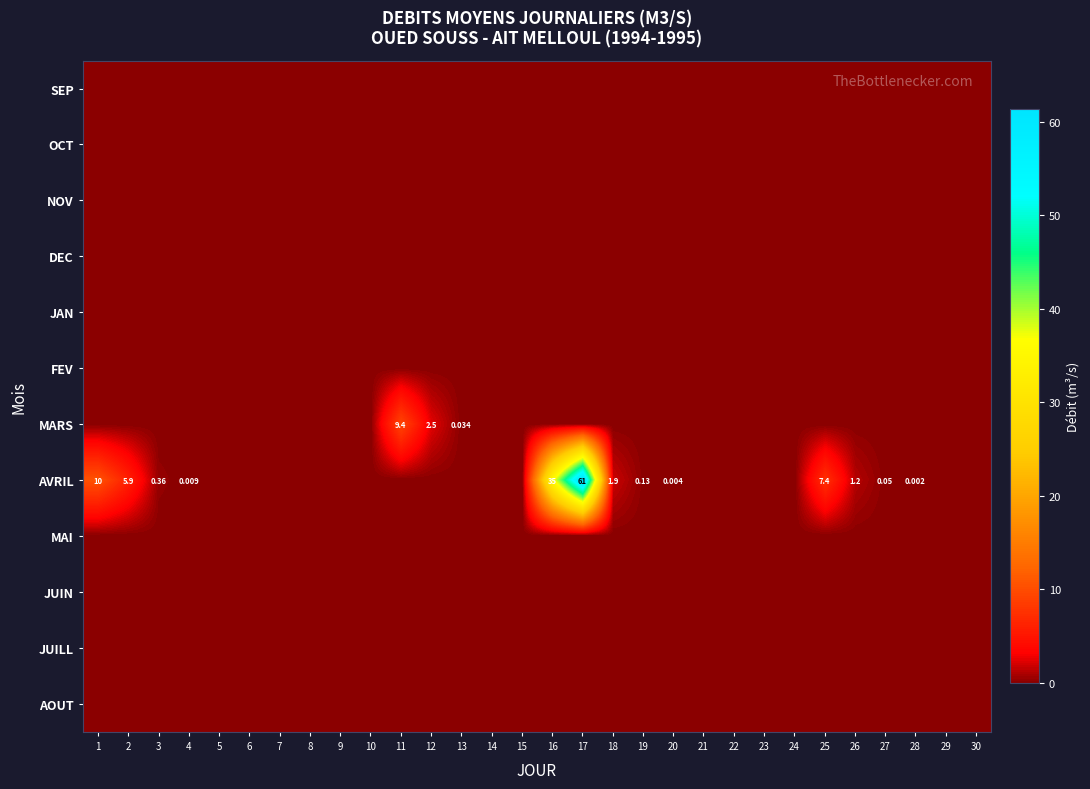

Which series has the largest total across all categories?

AVRIL